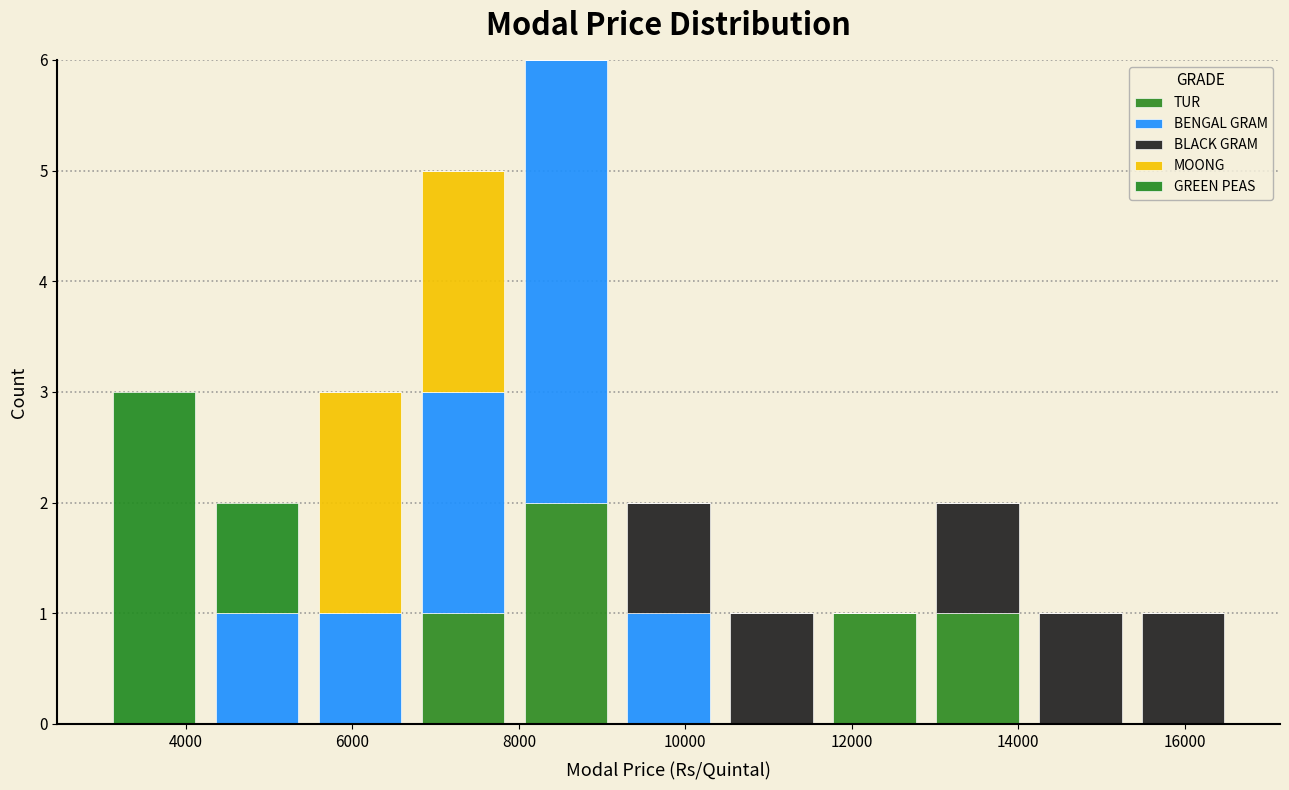

What is the total height of the stacked bar covering 11600 to 12800 on the x-axis? Neither the bar edges nor the heights are printed on the chart, so give them approximately, as read against the axes.

1